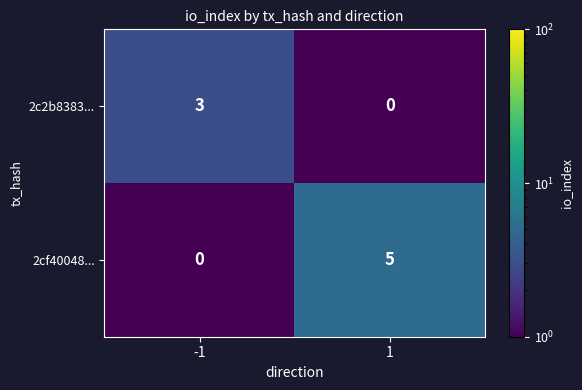

Reading right to left, transcribe all the data shown in this chart.

2c2b8383...: 1=0	-1=3
2cf40048...: 1=5	-1=0